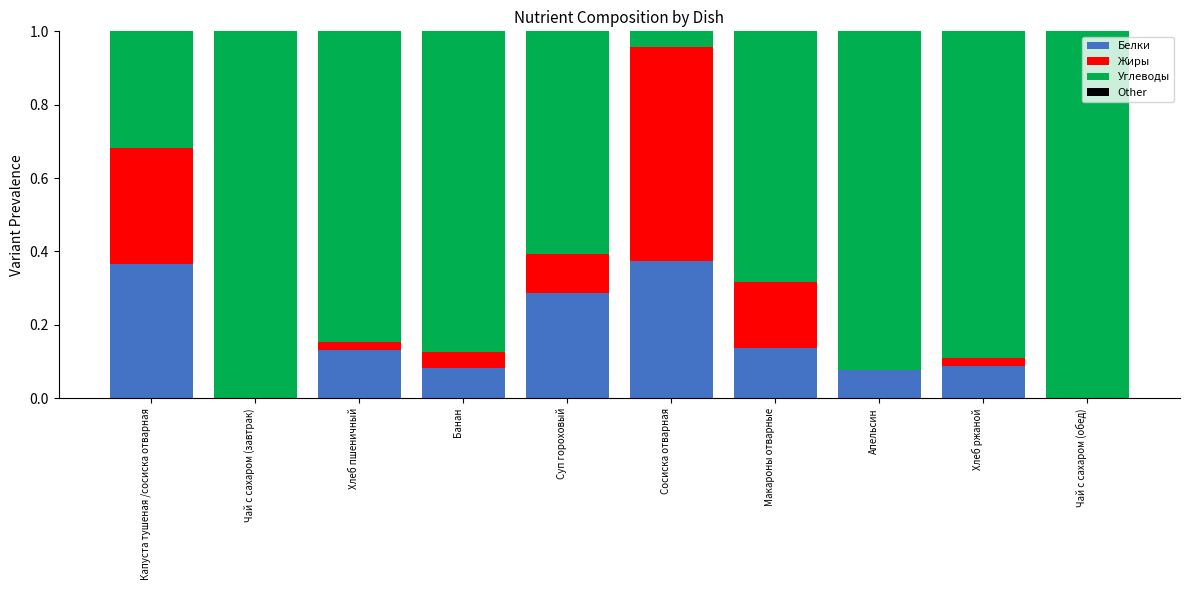

What is the total value across all series at Макароны отварные?

1.0